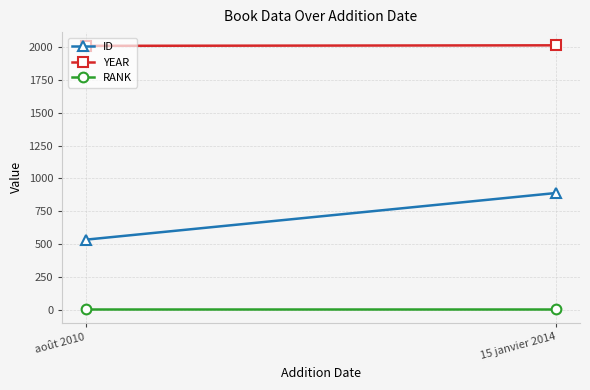

Which category has the lowest value across all series?

août 2010